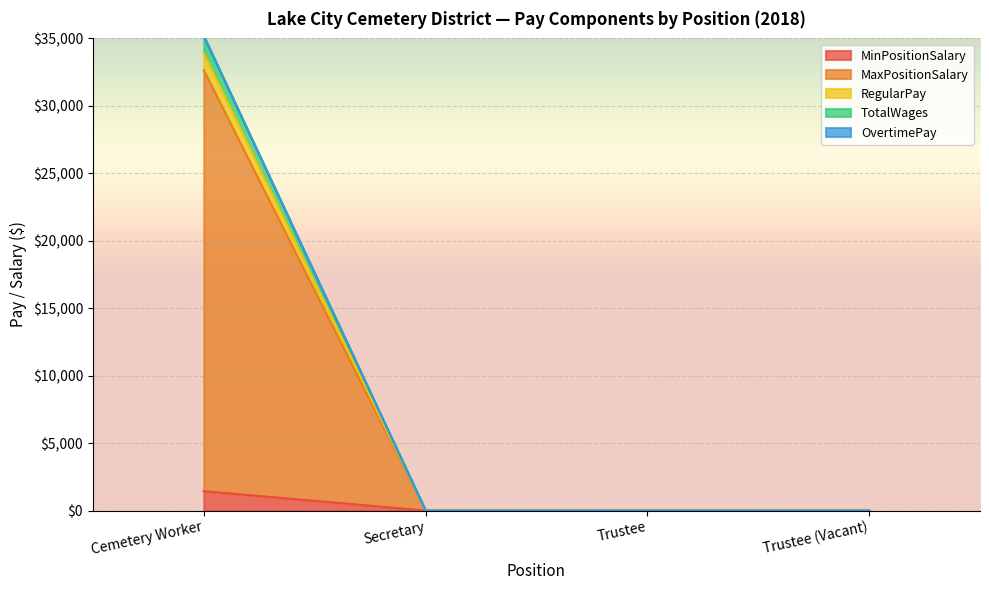

Does the chart display data point markers on the line(s)?

No